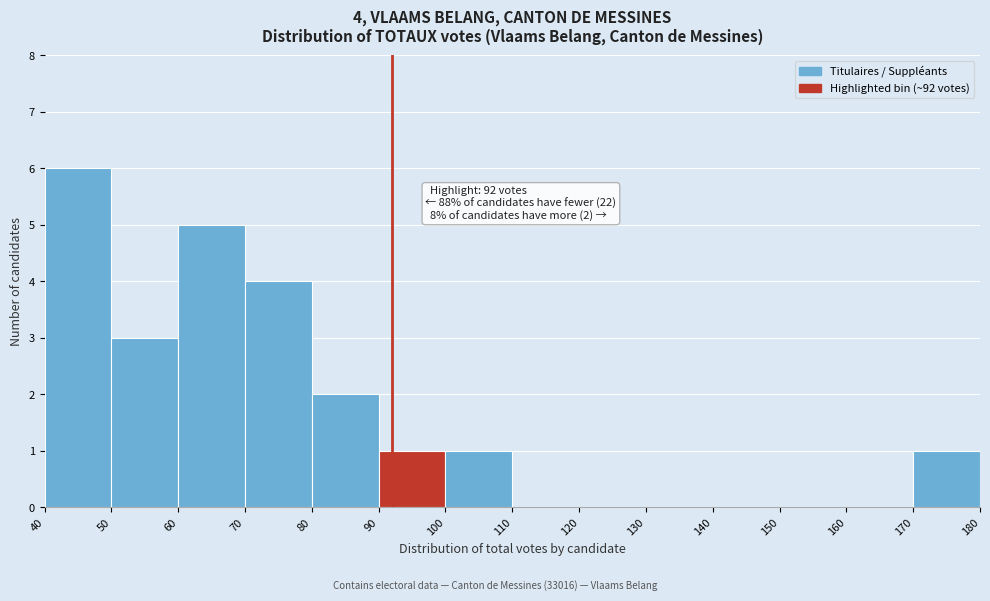

Which range on the x-axis has the tallest bar?

40 to 50